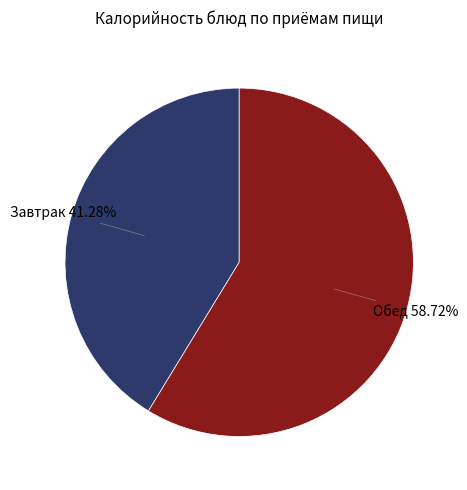

Is there a majority slice in this chart?

Yes